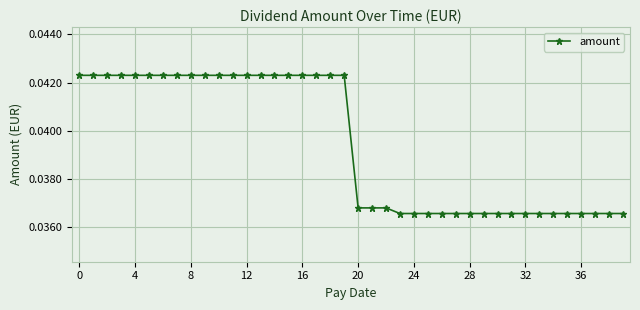

Count the values in the range 0 to 1.

40